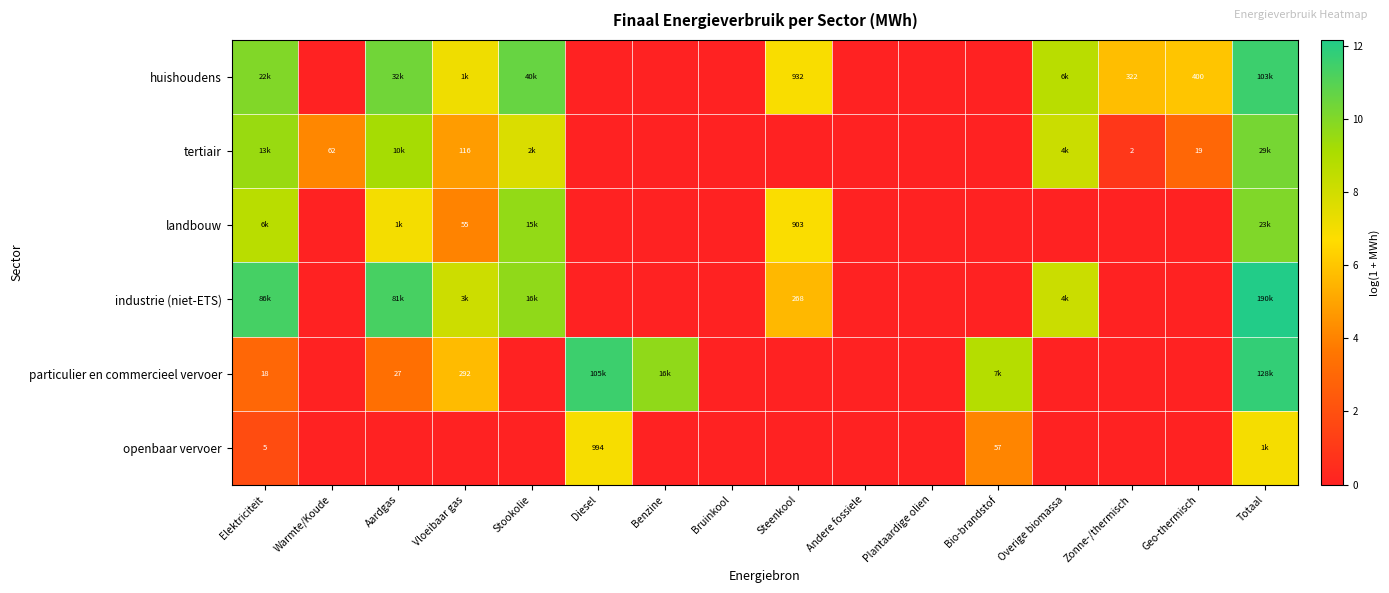

Which series has the largest range (max minus min)?

industrie (niet-ETS)